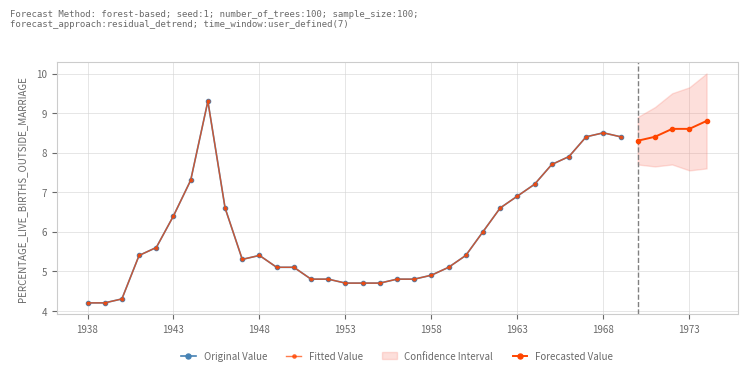

How many values are below 5?

11